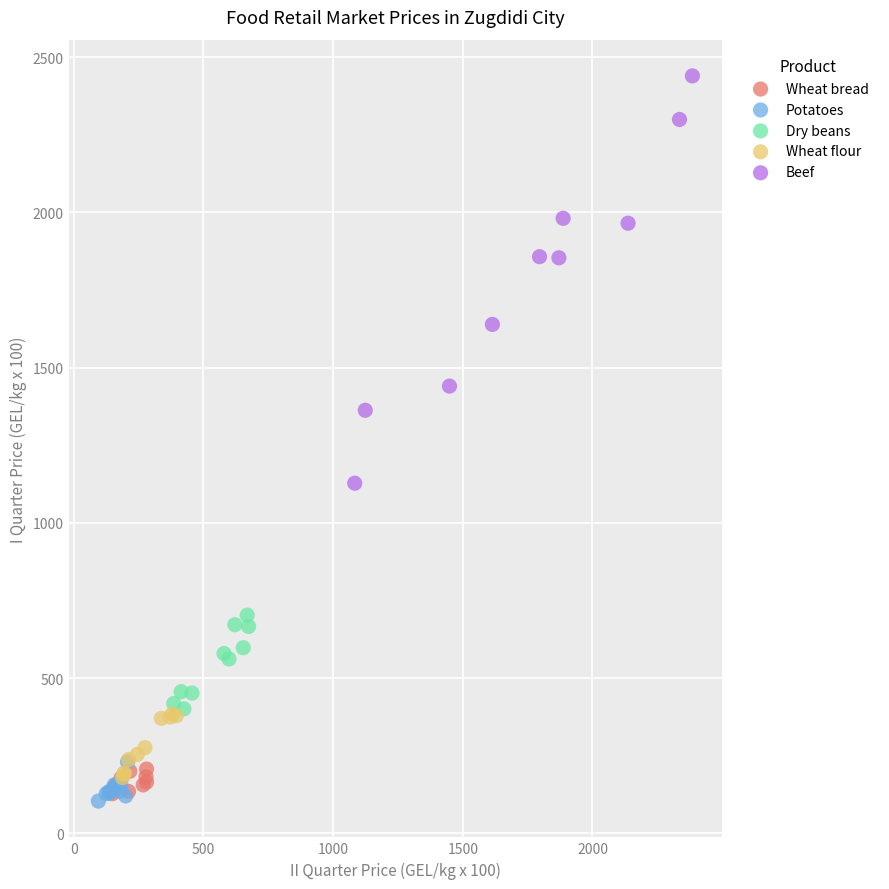

Which series has the largest Y range (max minus min)?

Beef